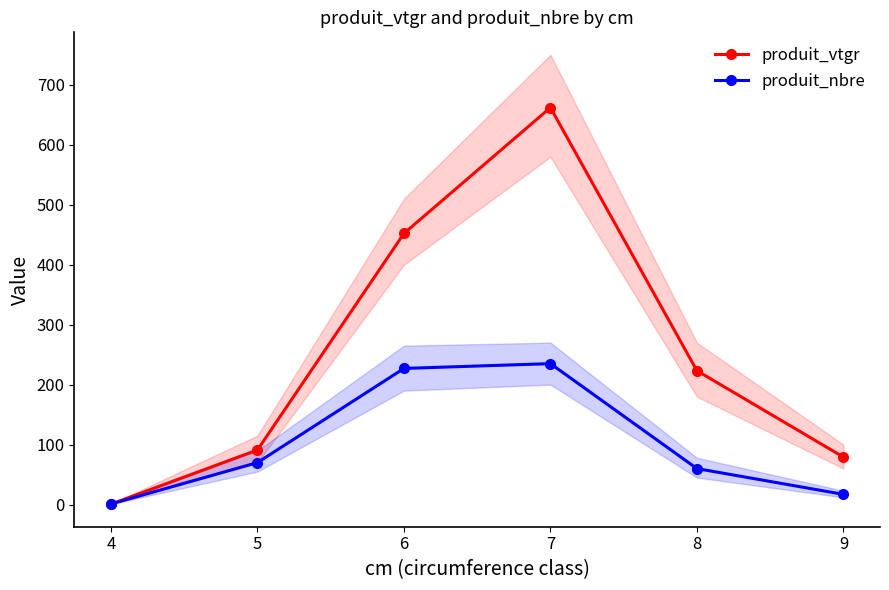

How many data points does each series have?

6